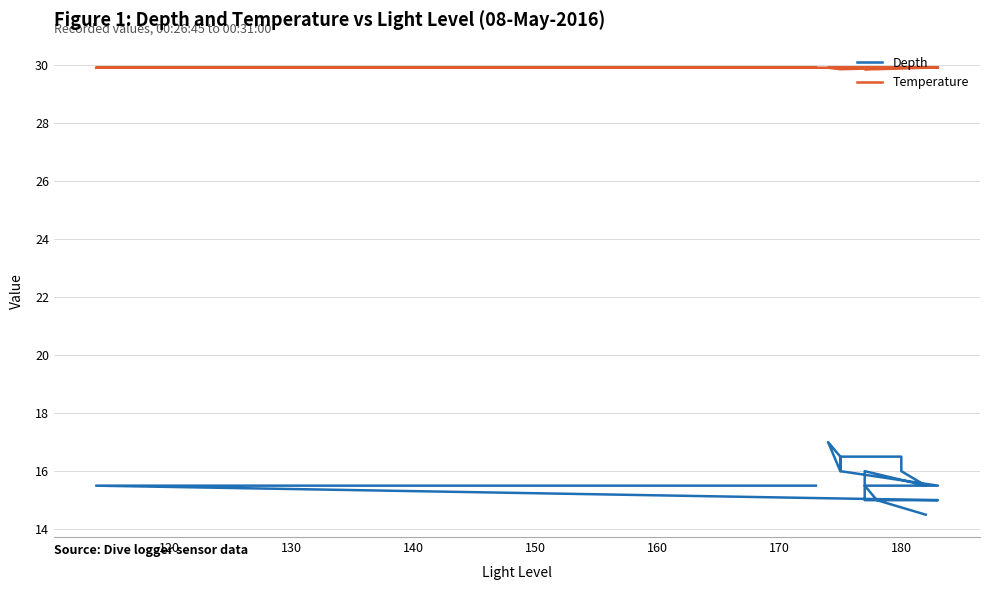

Is this an area chart (filled region under the line)?

No